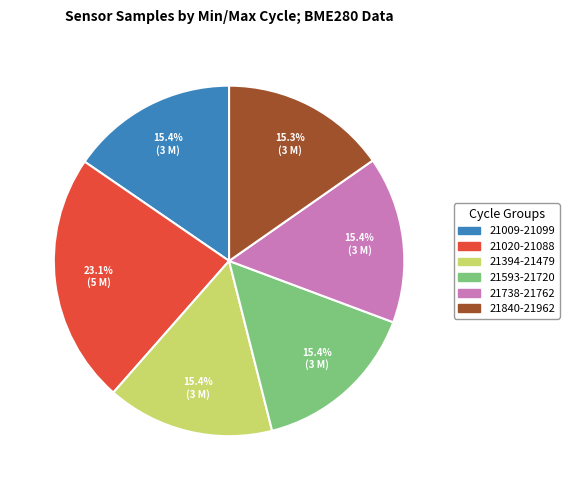

What is the ratio of the value at 21020-21088 to the value at 21593-21720?

1.5